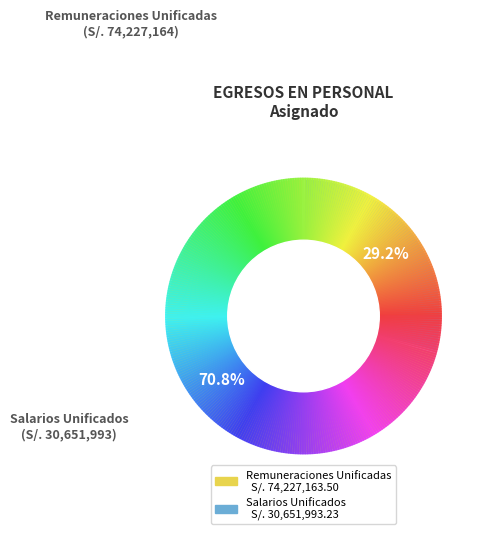

Which category accounts for the majority?

Remuneraciones Unificadas